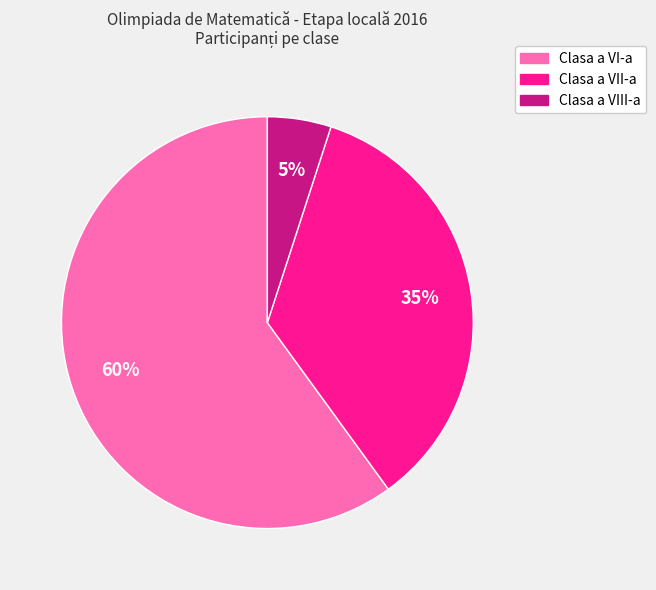

How many slices are in this pie chart?

3